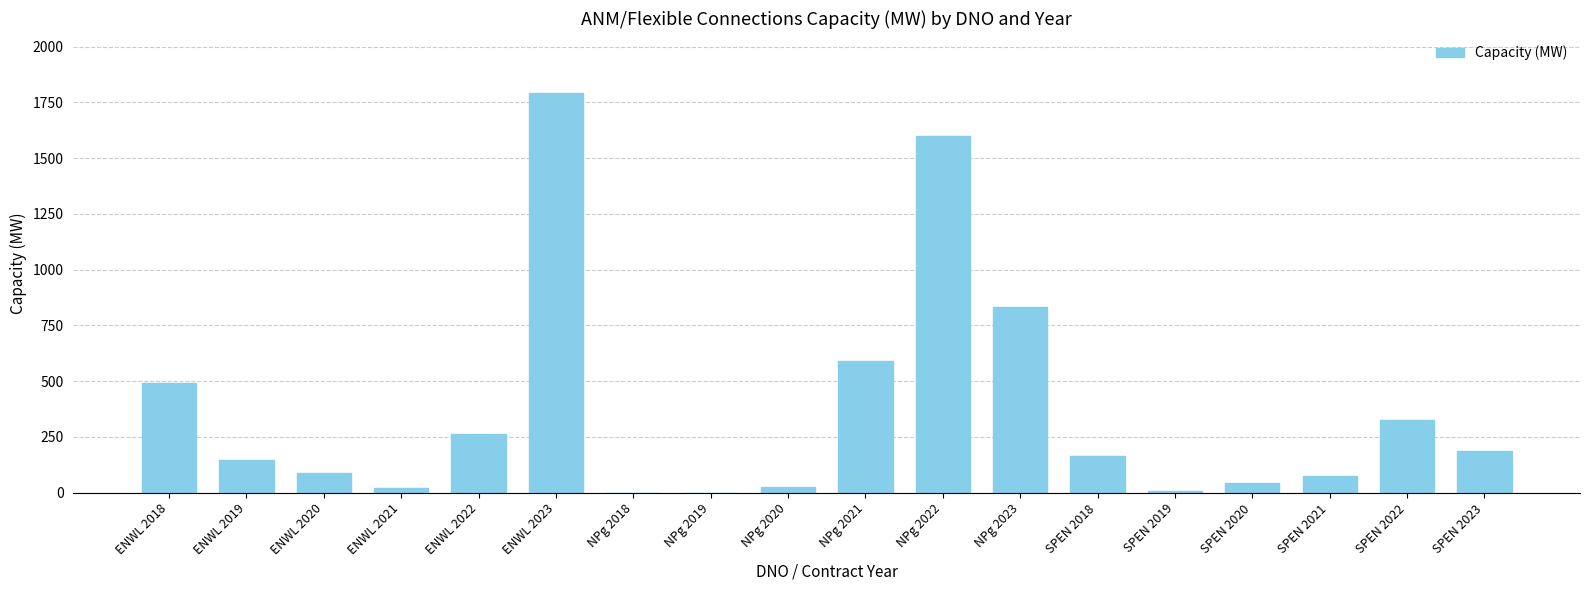

Approximately how many times larger is the value at NPg 2023 compared to ENWL 2023?

0.5